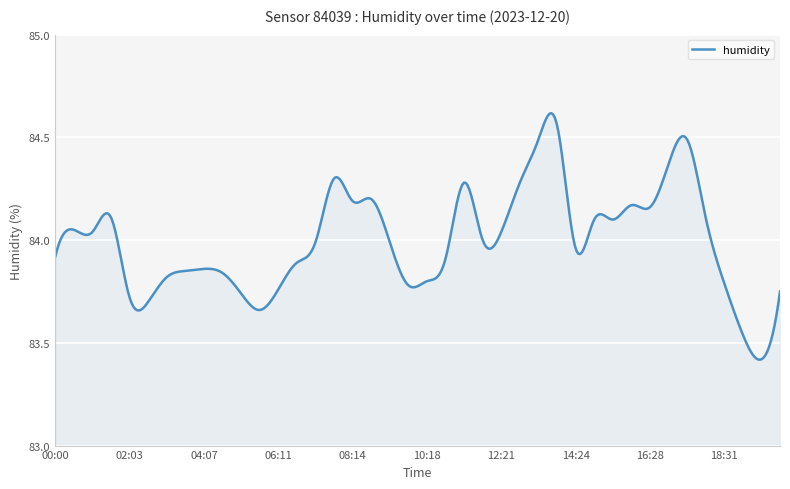

What is the difference between the maximum and minimum values?

1.2